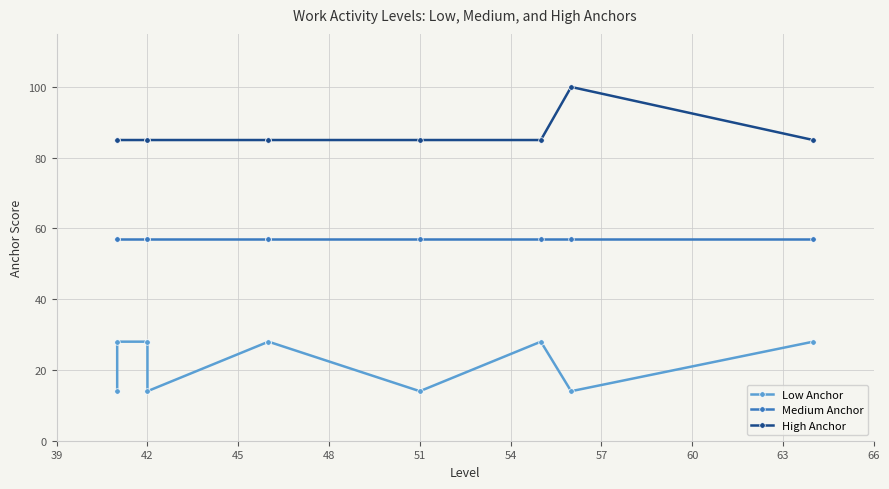

The Medium Anchor series shows 57 at 42. True or false?

True